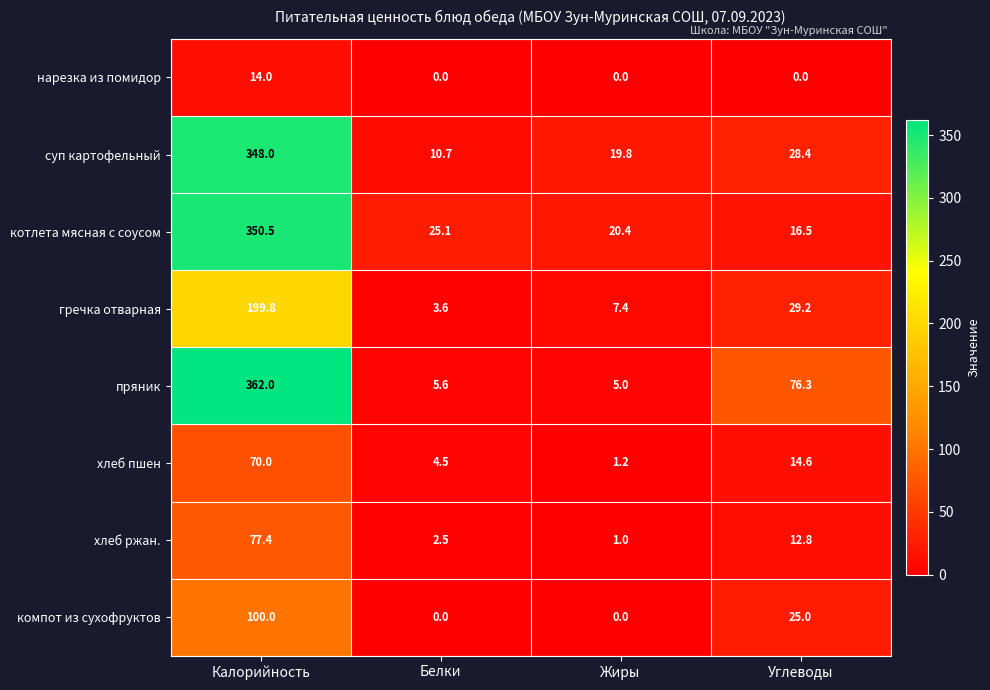

Rank the series at Углеводы from highest to lowest value.

пряник, гречка отварная, суп картофельный, компот из сухофруктов, котлета мясная с соусом, хлеб пшен, хлеб ржан., нарезка из помидор